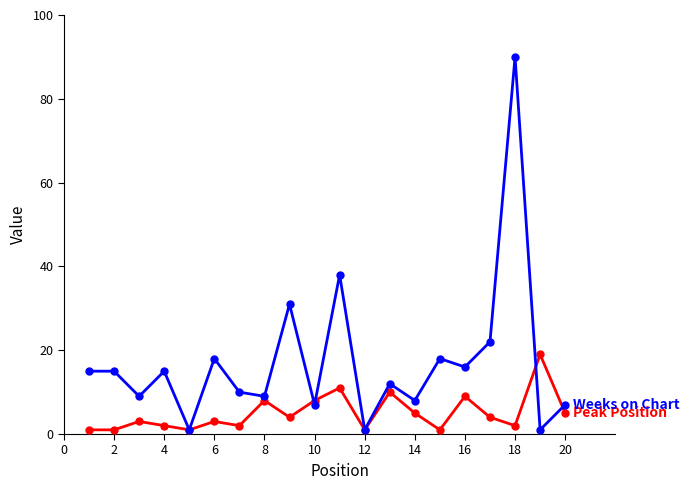

What is the greatest value displayed?

90